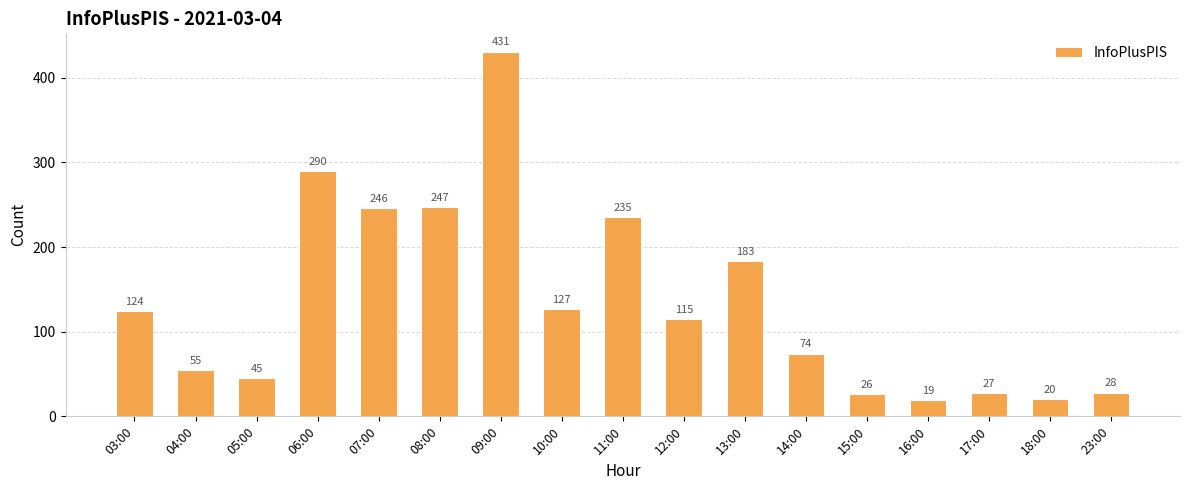

Between 12:00 and 16:00, which is larger?

12:00